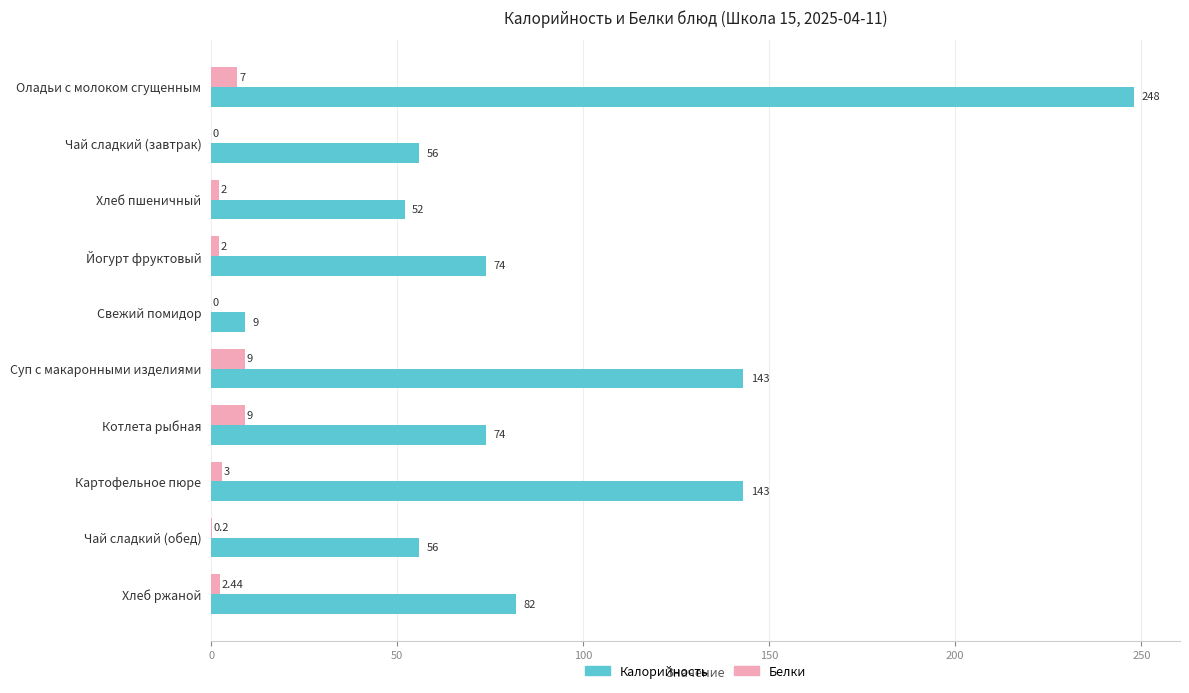

At which label is Белки closest to 4?

Картофельное пюре